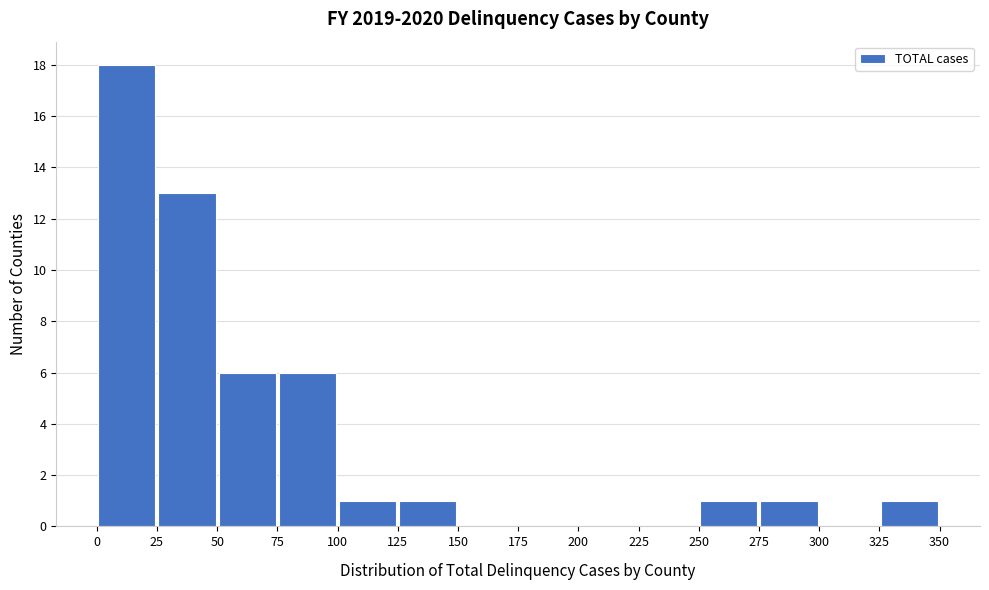

How tall is the bar that spans 100 to 125 on the x-axis? The values are not printed on the chart, so give them approximately, as read against the axis.

1